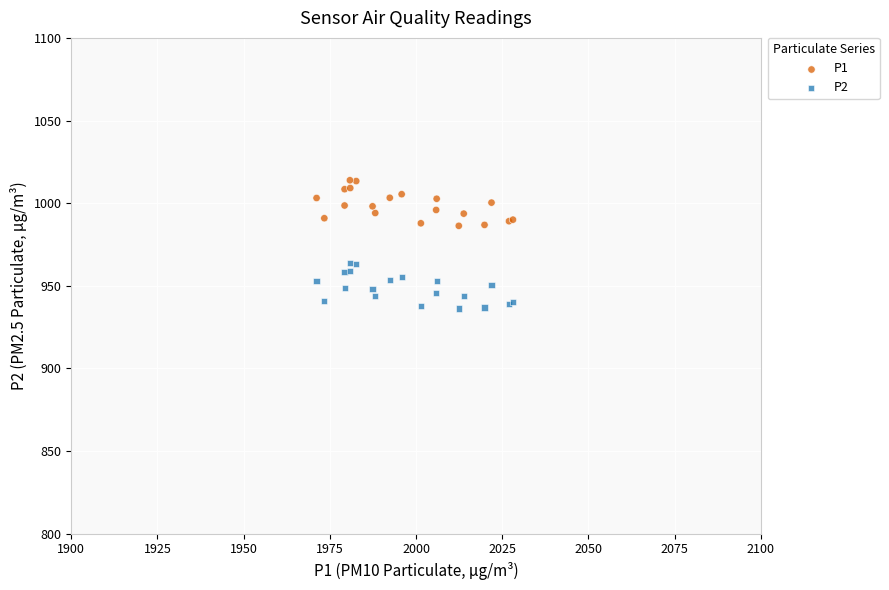

What is the X range (max minus min) for the scatter plot?

57.0